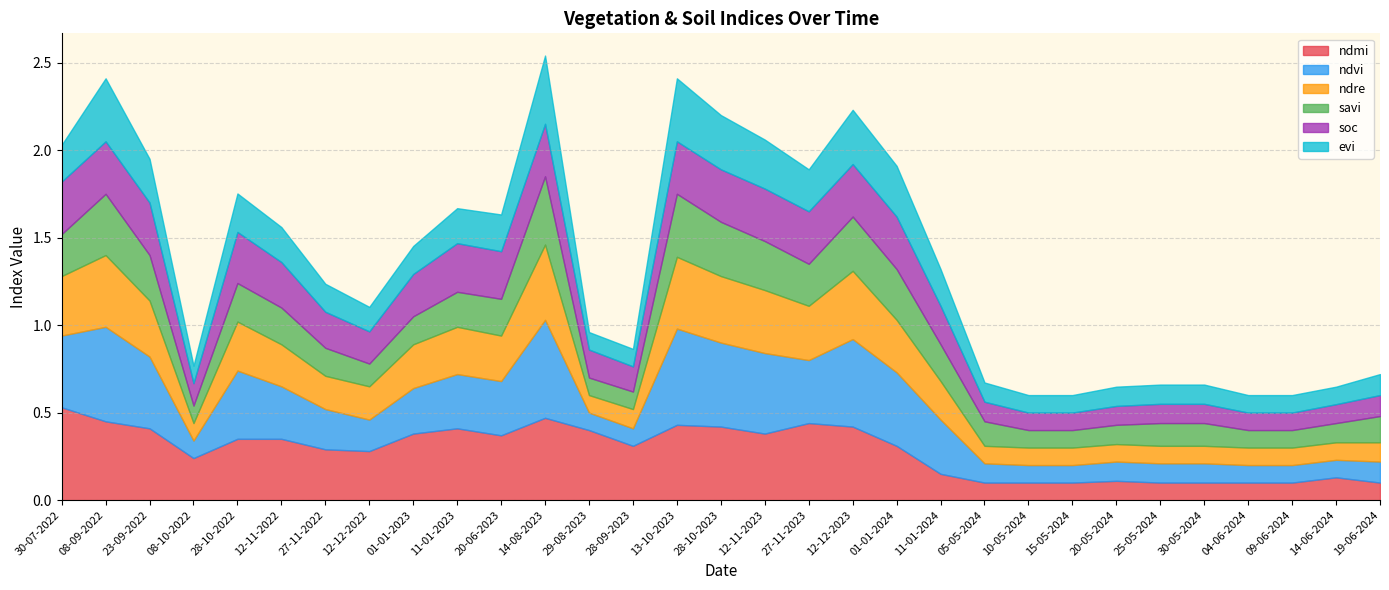

At how many categories does at least one series exceed 0?

31